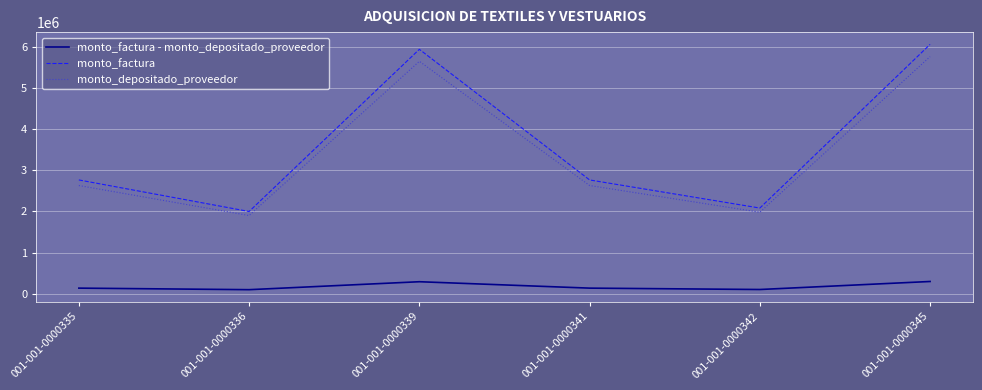

What is the maximum value for monto_depositado_proveedor?

5762949